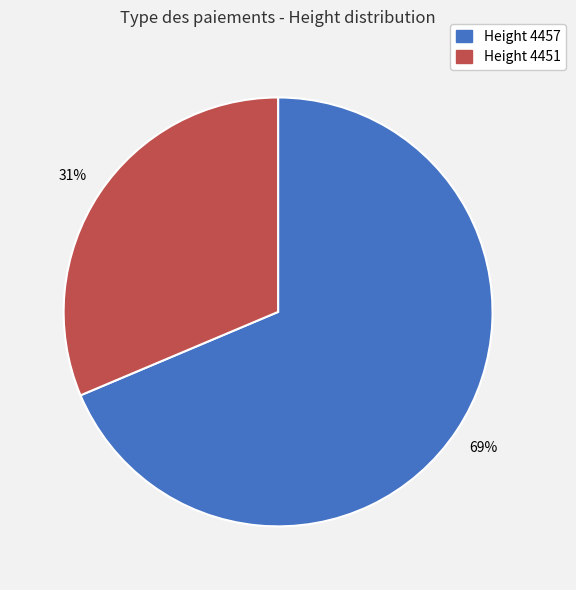

To the nearest percent, what is the average slice percentage?

50%